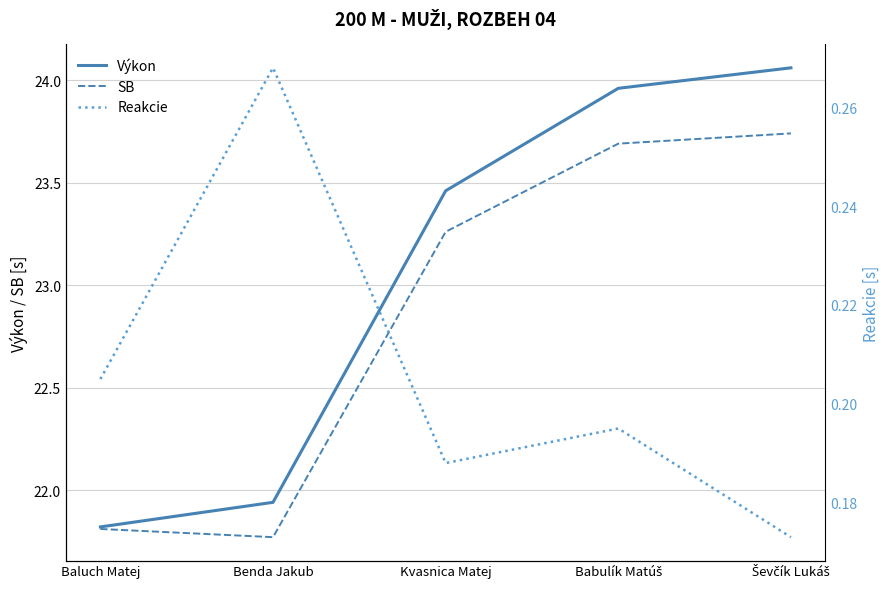

True or false: SB and Reakcie cross at least once.

False